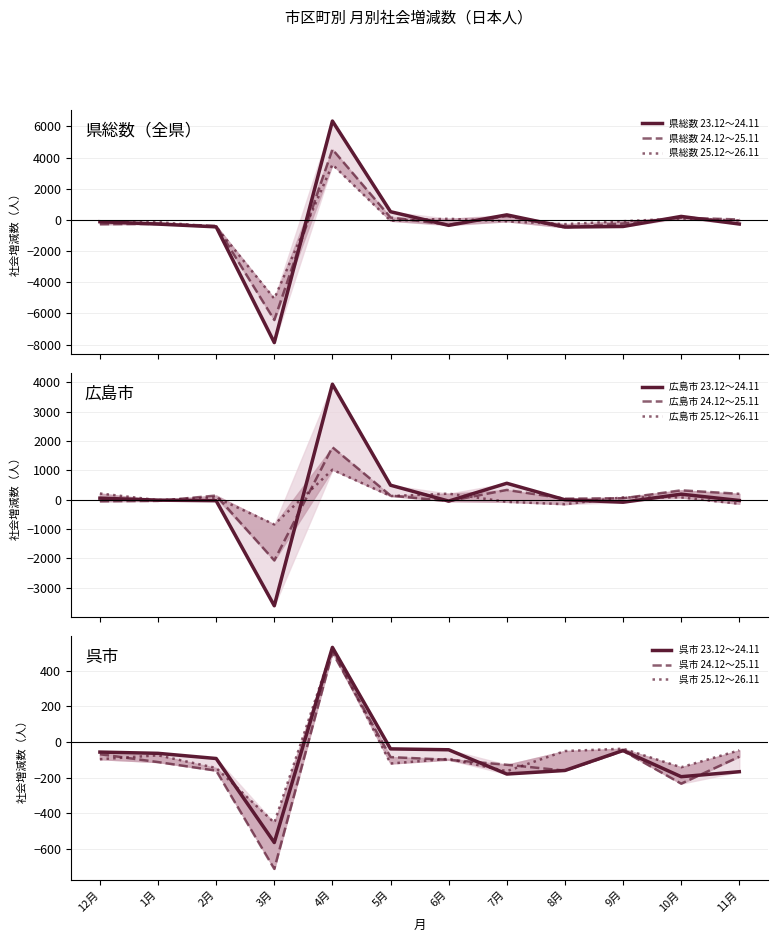

At which label does 県総数 23.12～24.11 reach its peak?

4月